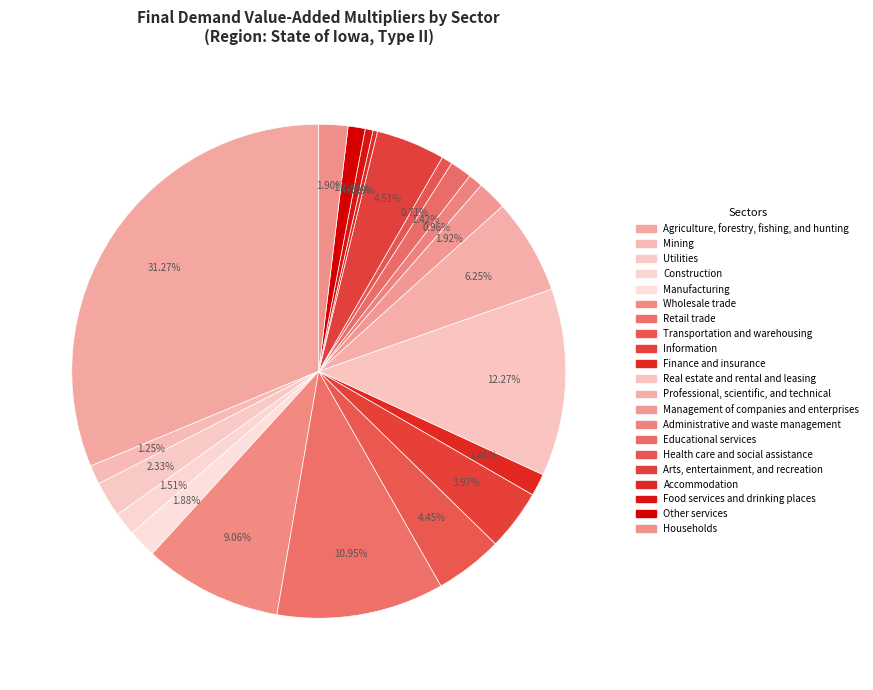

Do Manufacturing and Retail trade together represent more than half of the pie?

No